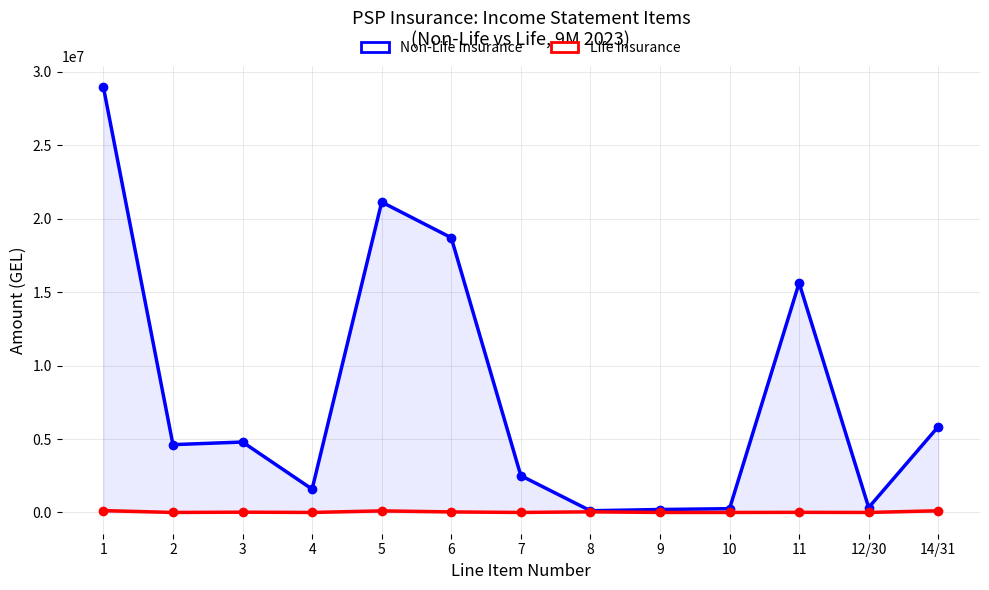

What position from the right is 2?

12